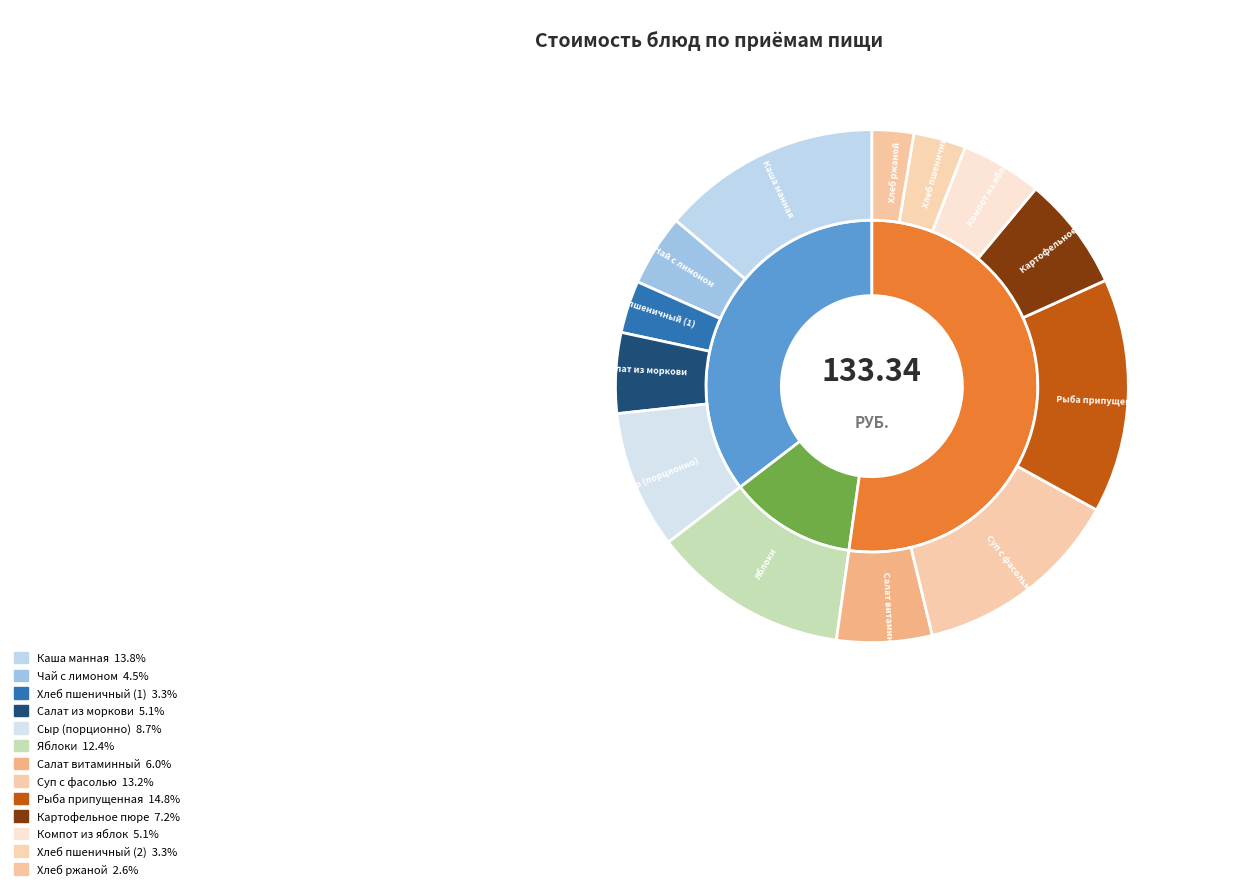

To the nearest percent, what portion does Суп с фасолью represent?

13%